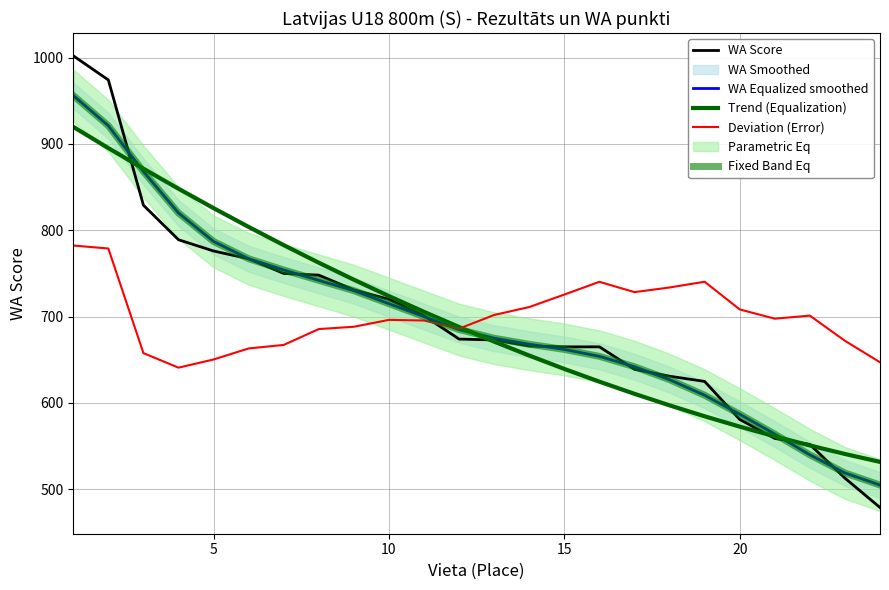

Which series ends up on top after the final intersection of WA Equalized smoothed and Deviation (Error)?

Deviation (Error)